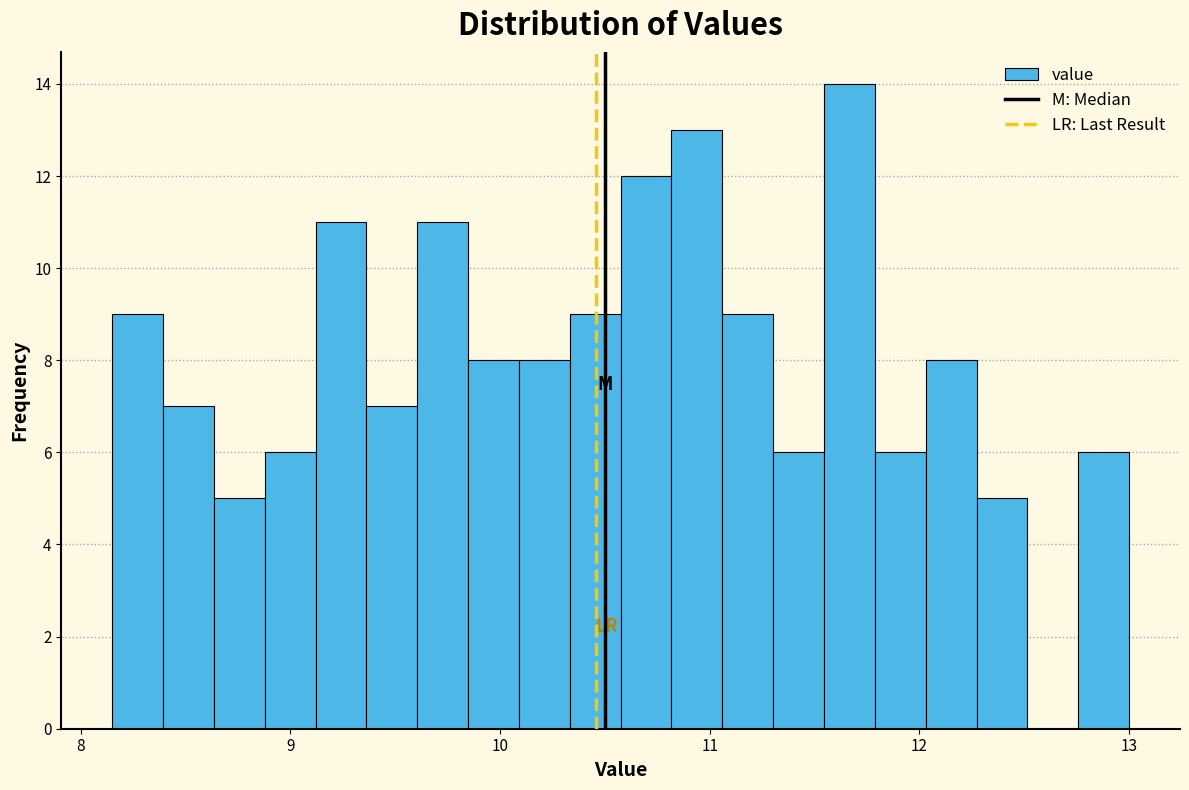

Read against the x-axis, roughly where is the centre of the tallest bar?

11.7